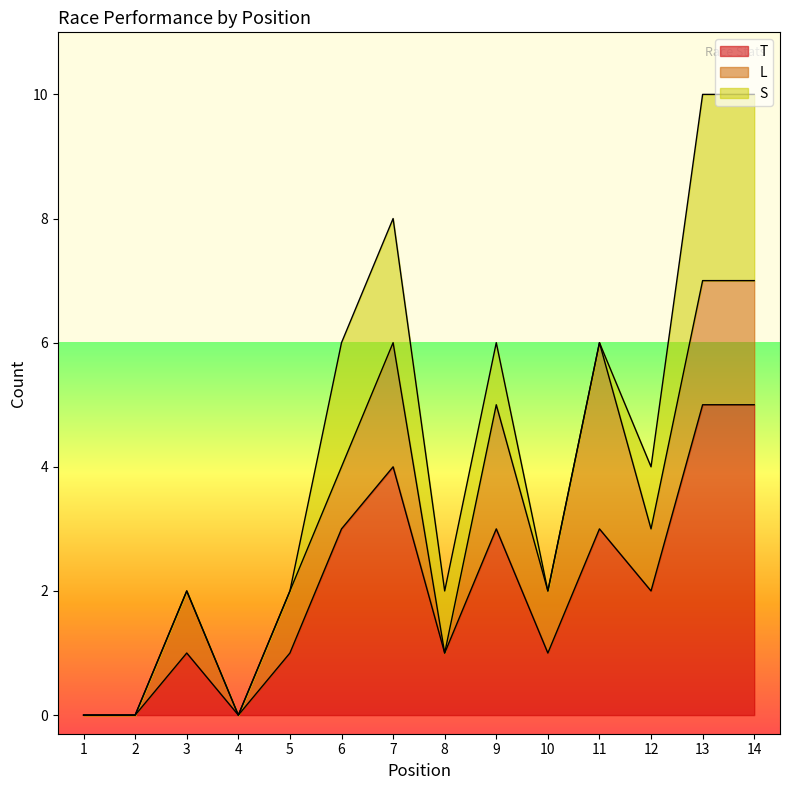

Rank the series by their average value, from lowest to highest.

S, L, T